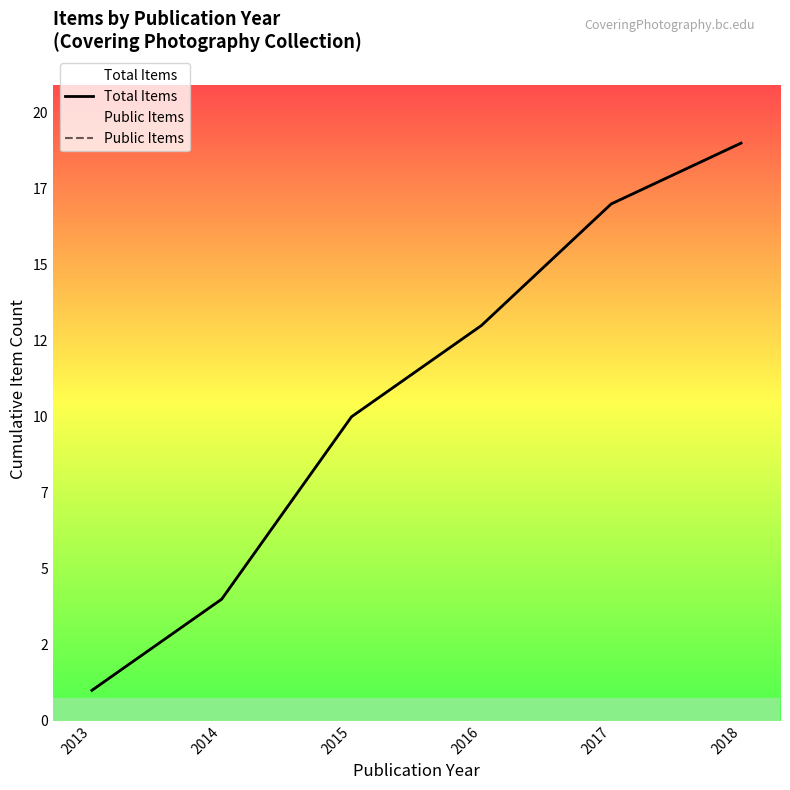

Reading left to right, what are all the values shown in this chart?

Total Items: 2013=1	2014=4	2015=10	2016=13	2017=17	2018=19
Public Items: 2013=1	2014=4	2015=10	2016=13	2017=17	2018=19